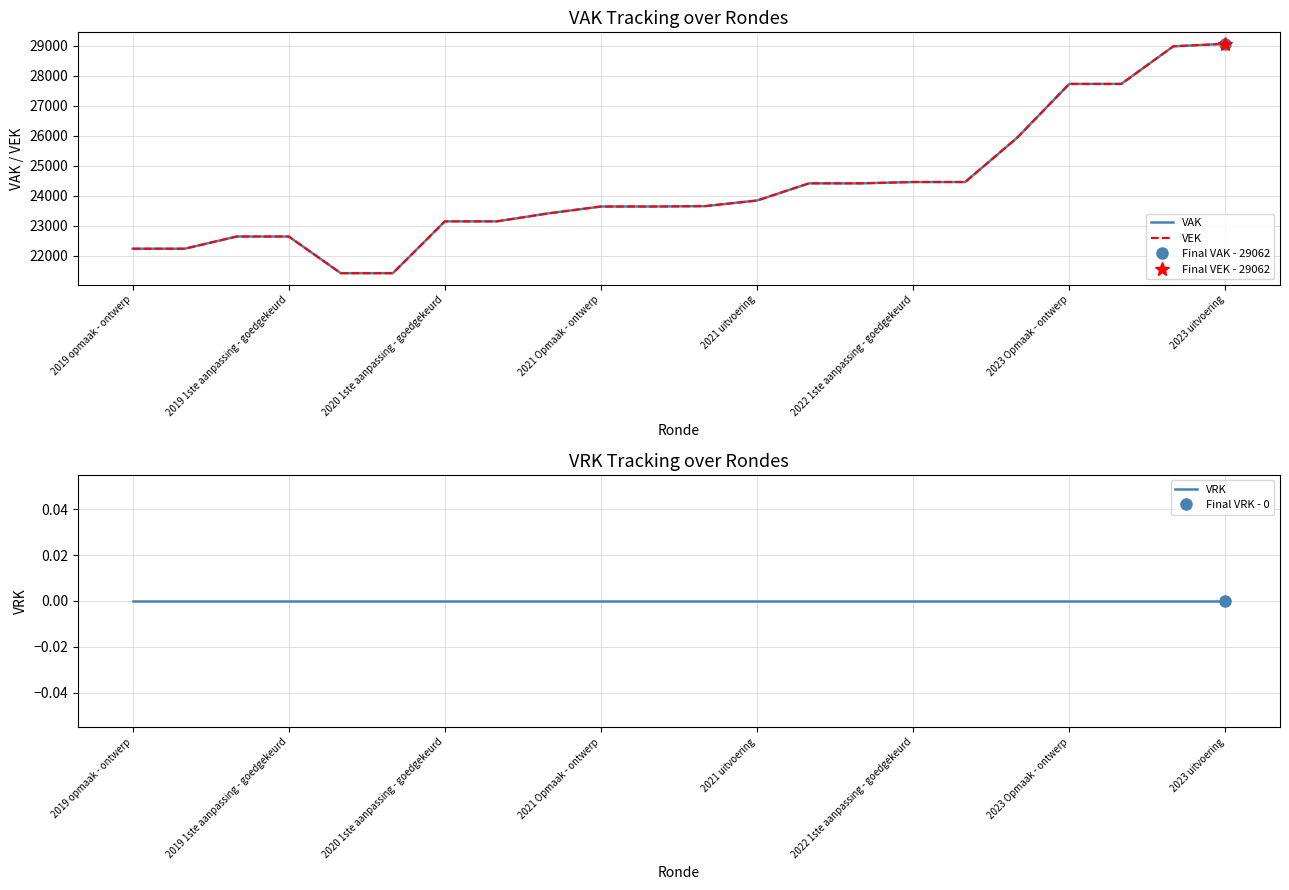

Between 2019 opmaak - ontwerp and 2021 uitvoering, which is larger?

2021 uitvoering